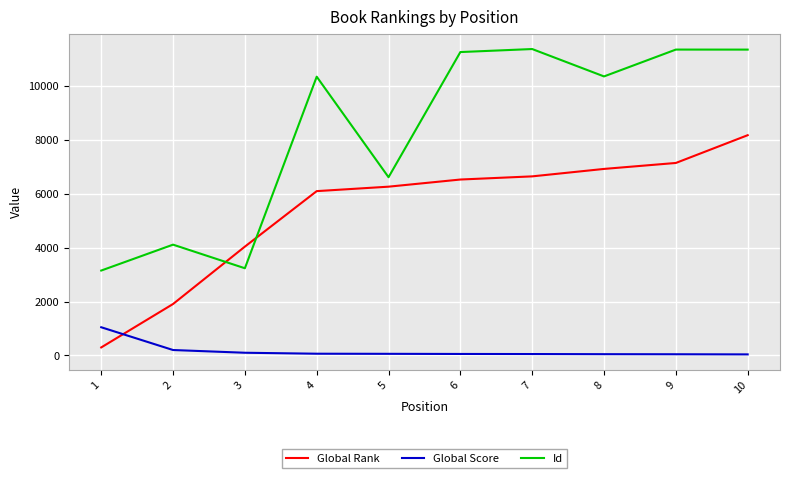

At how many categories does at least one series exceed 10050?

6